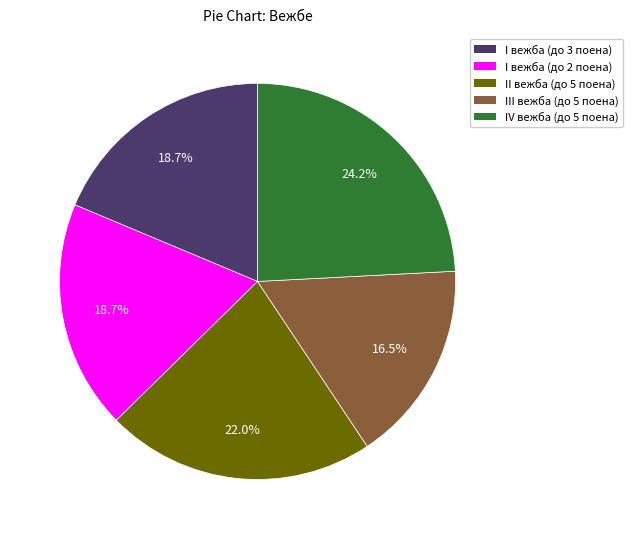

To the nearest percent, what is the average slice percentage?

20%